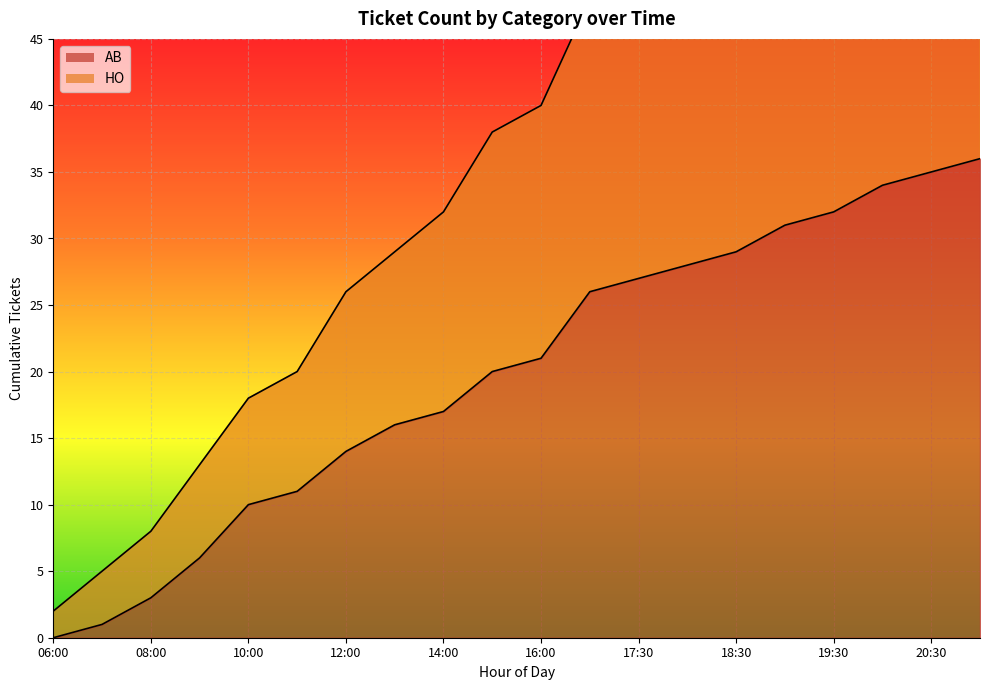

How many positive values are there?

19